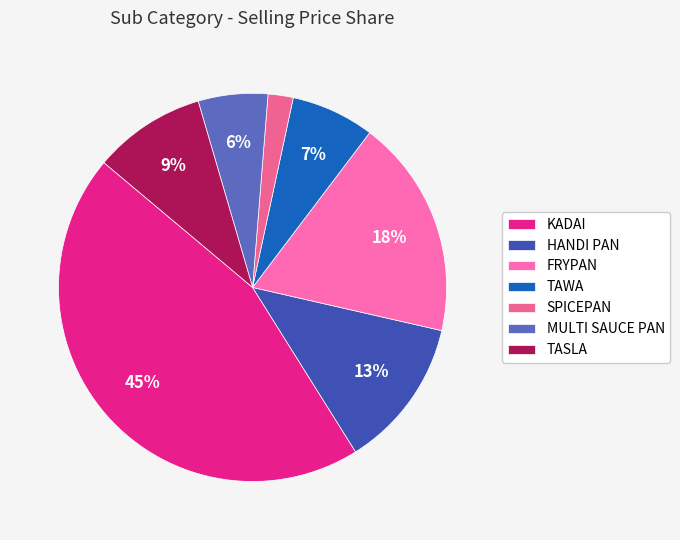

Does any single category account for the majority?

No